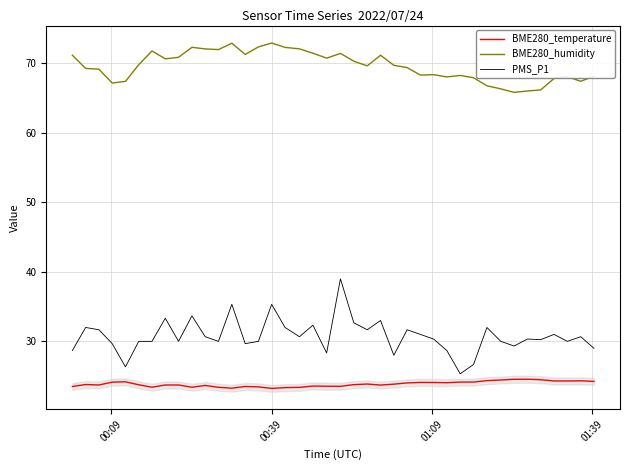

How many lines are shown in the chart?

3